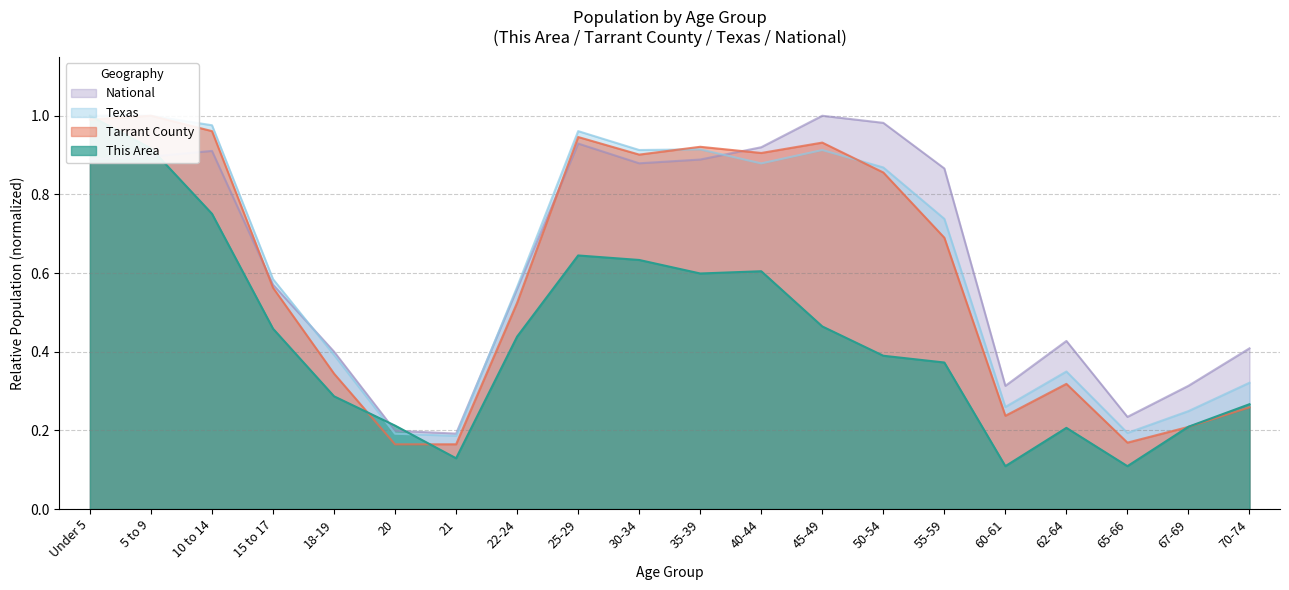

Where do Tarrant County and Texas first cross each other?

Under 5 and 5 to 9